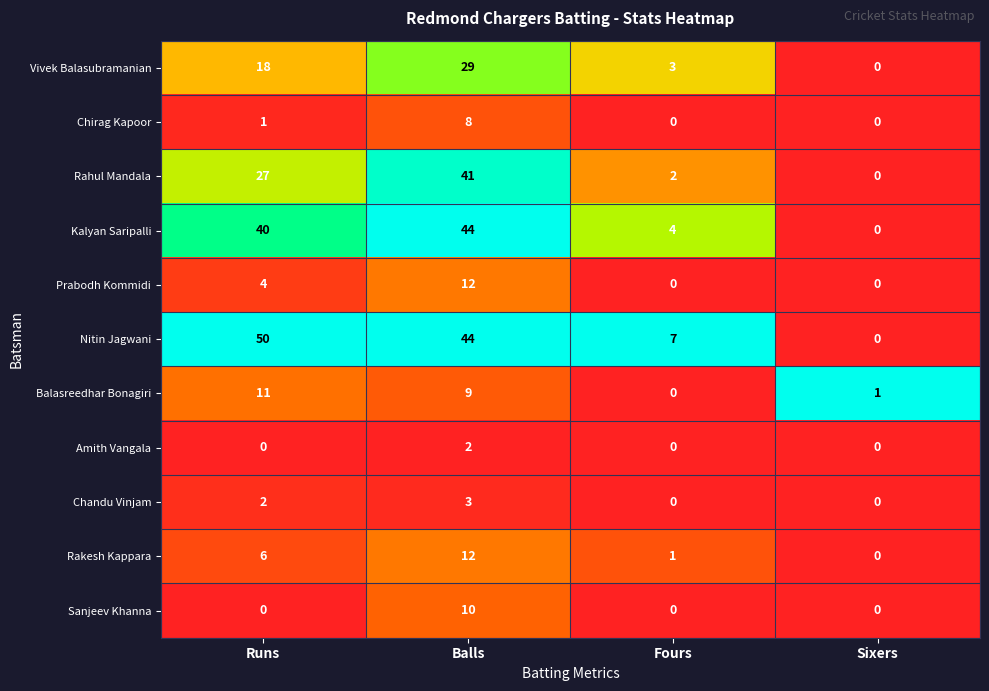

At how many categories does at least one series exceed 0?

4